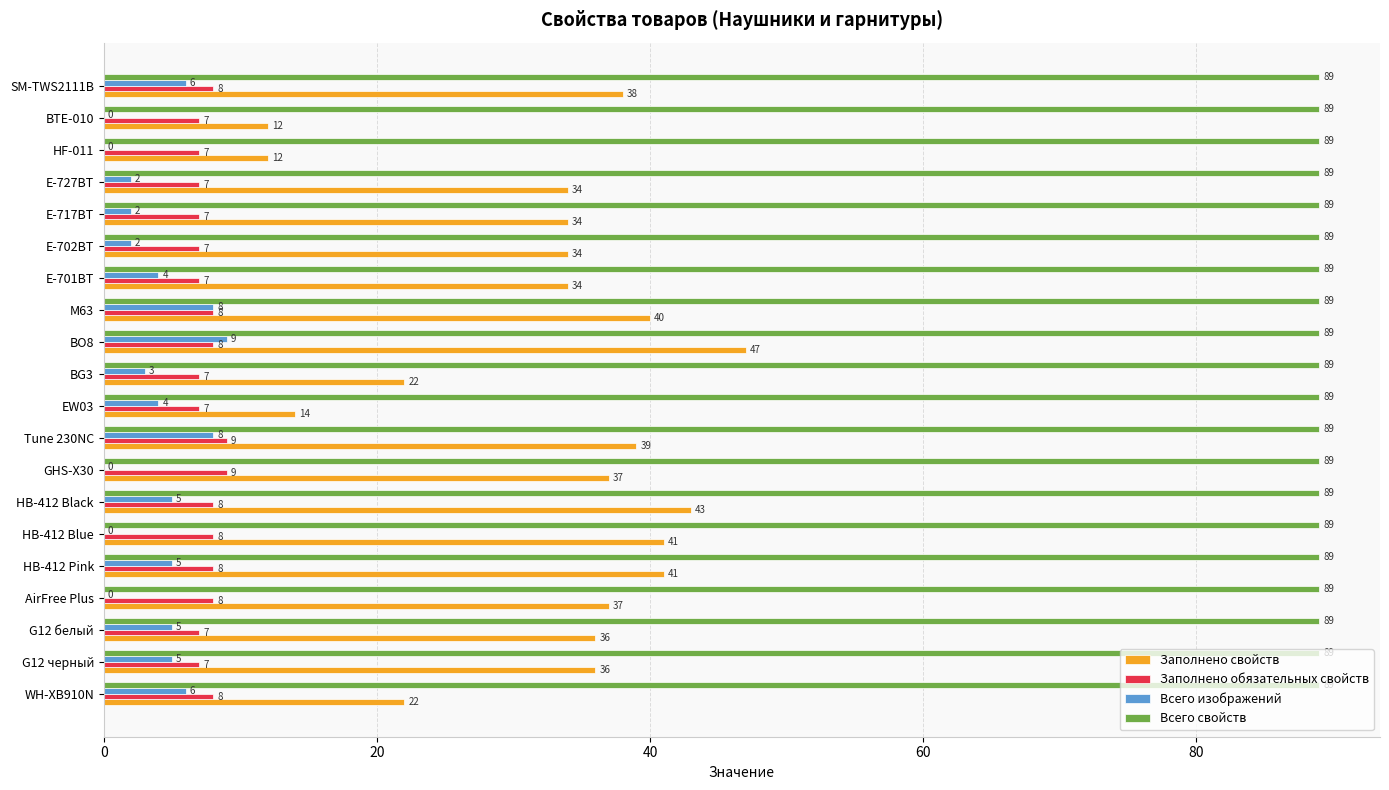

What is the sum of the Заполнено обязательных свойств values at M63 and HB-412 Blue?

16